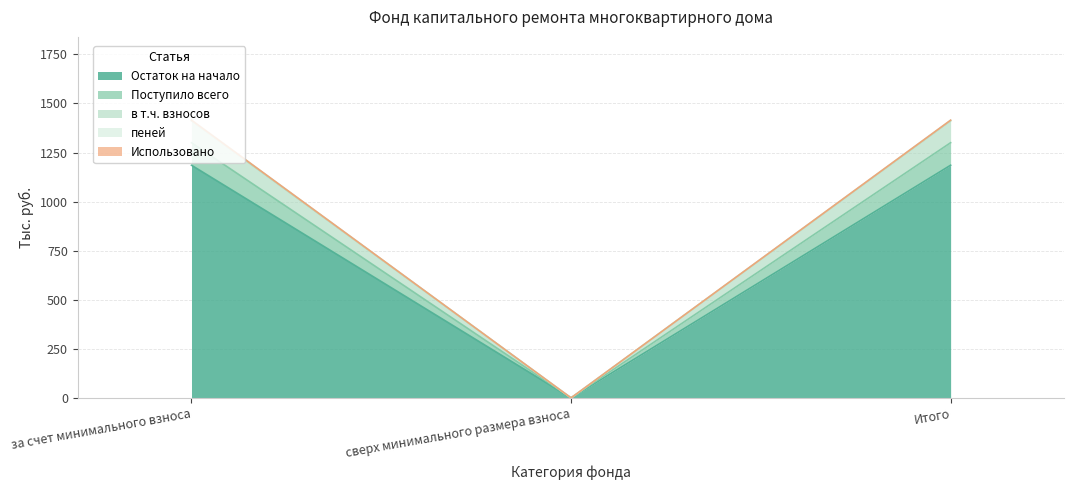

Is it true that Остаток на начало equals 1185.5 at Итого?

True